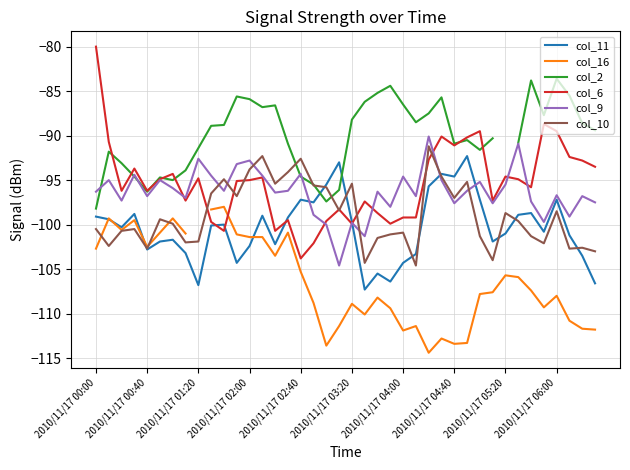

The col_11 series shows -104.3 at 2010/11/17 04:00. True or false?

True